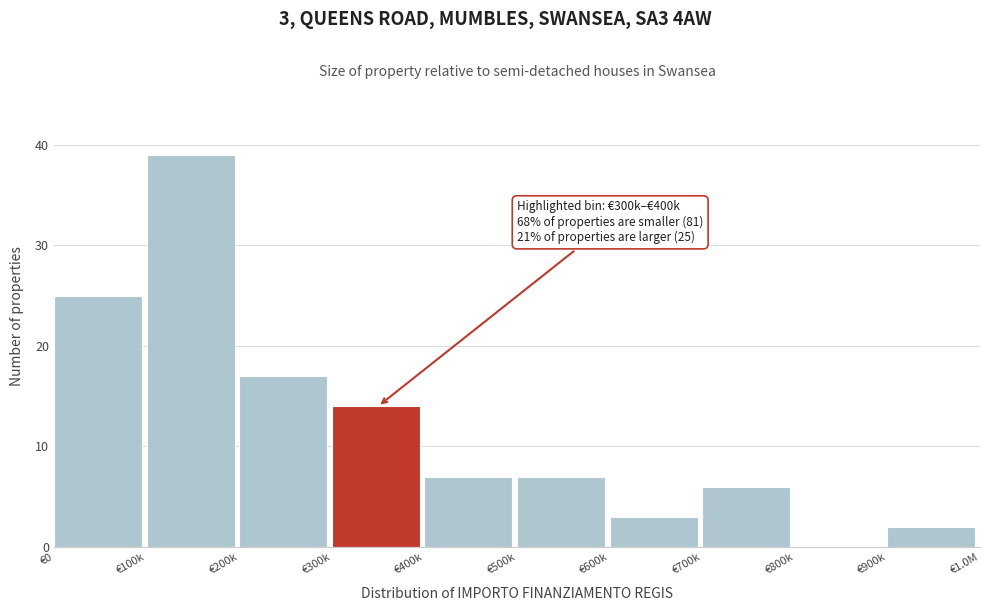

Reading right to left, extract all data points from this chart.

€900k=2	€800k=0	€700k=6	€600k=3	€500k=7	€400k=7	€300k=14	€200k=17	€100k=39	€0=25